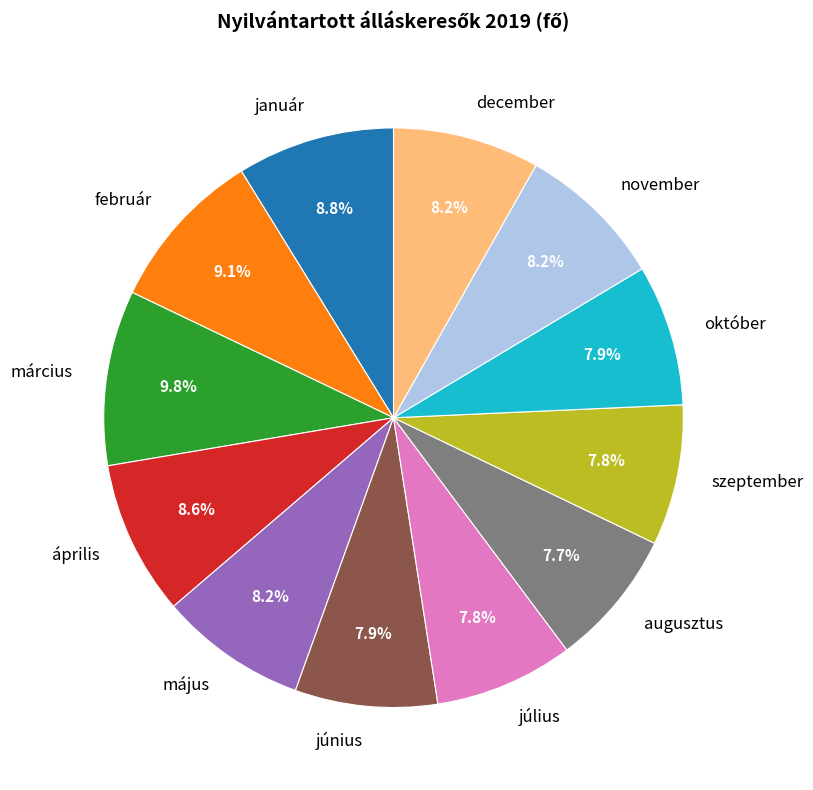

Does any single category account for the majority?

No